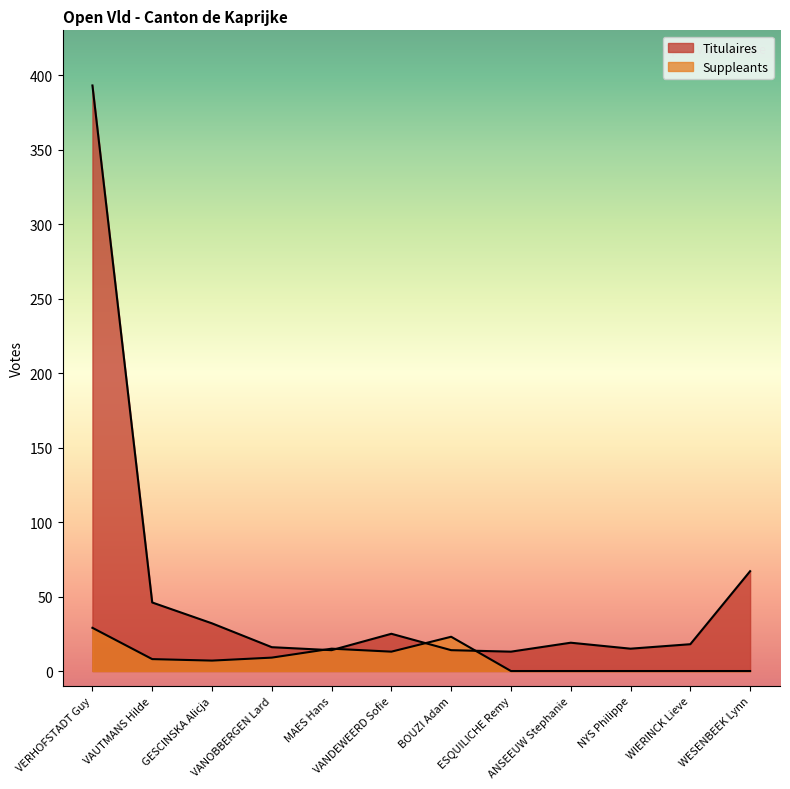

What are all the series names shown in the legend?

Titulaires, Suppleants